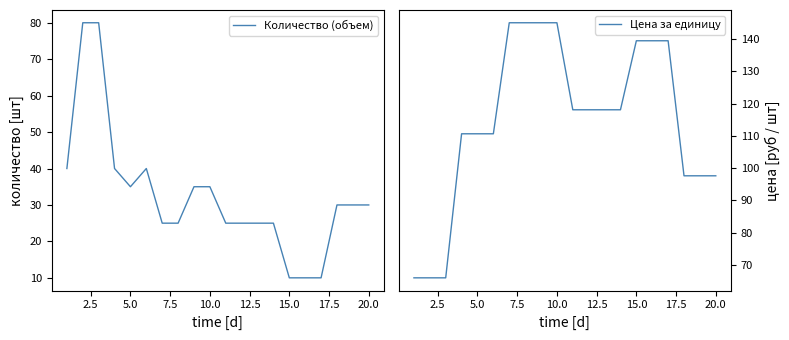

Which series has the largest range (max minus min)?

Цена за единицу